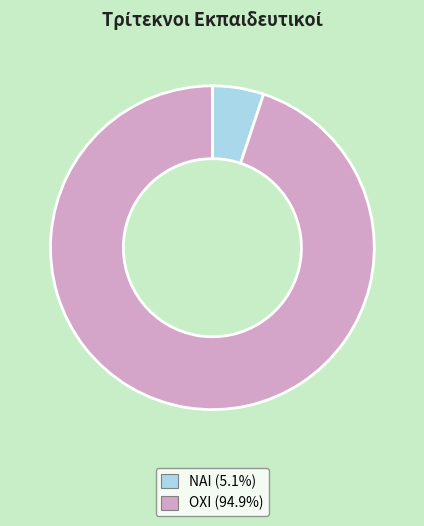

Rank the categories by value from lowest to highest.

ΝΑΙ, ΟΧΙ